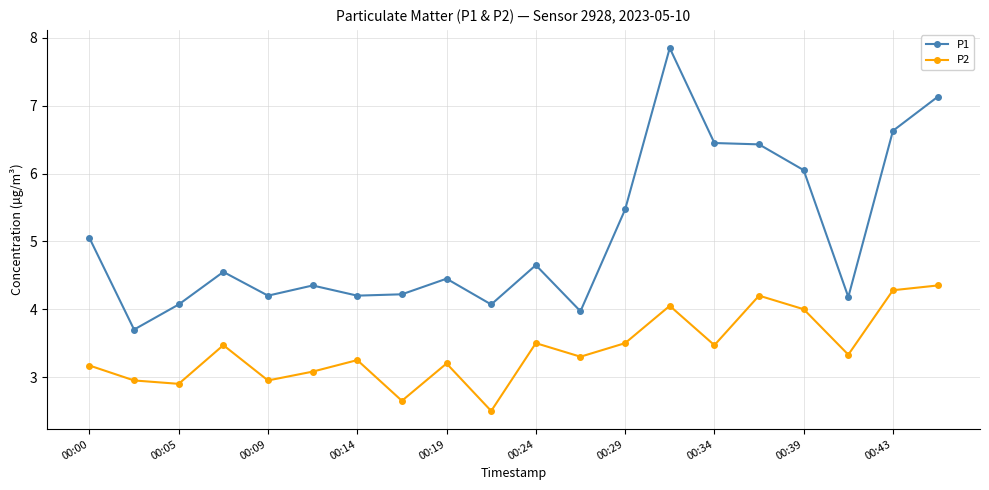

Rank the series by their maximum value, from lowest to highest.

P2, P1